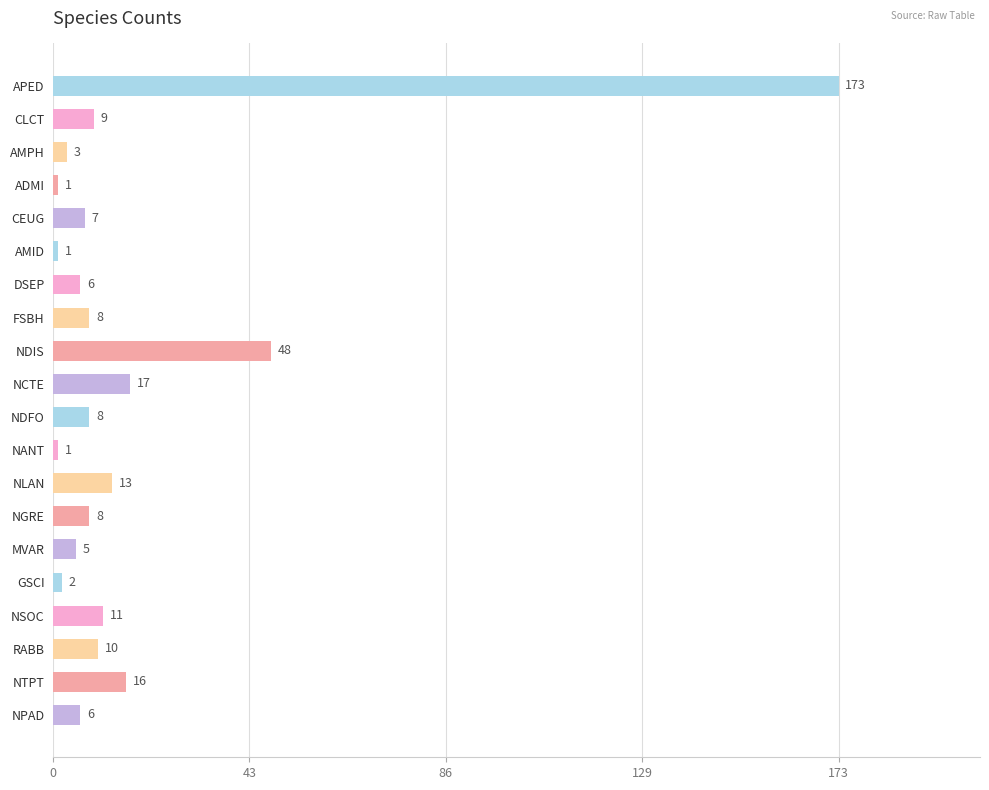

What is the smallest value displayed?

1